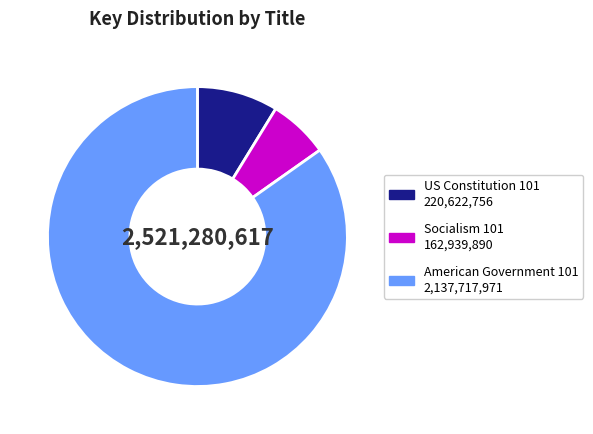

What is the ratio of the value at US Constitution 101 to the value at Socialism 101?

1.4